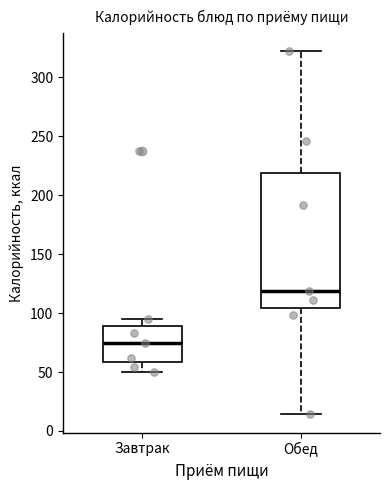

Where does the lower whisker of the box for Обед end on the y-axis? The values are not printed on the chart, so give them approximately, as read against the axis.

15